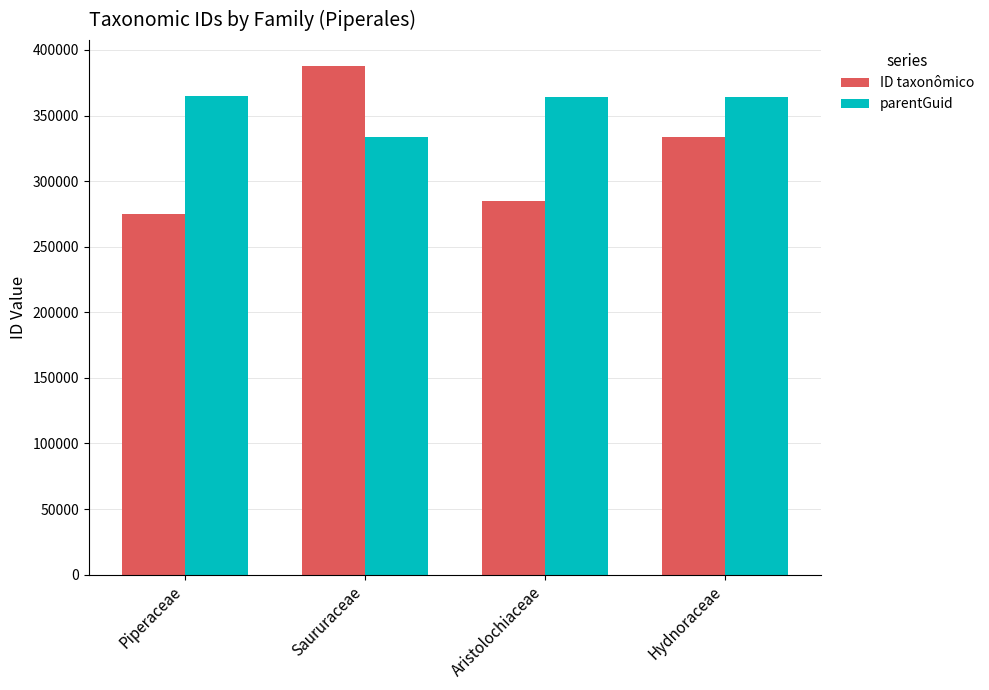

At which category is the sum across all series the highest?

Saururaceae